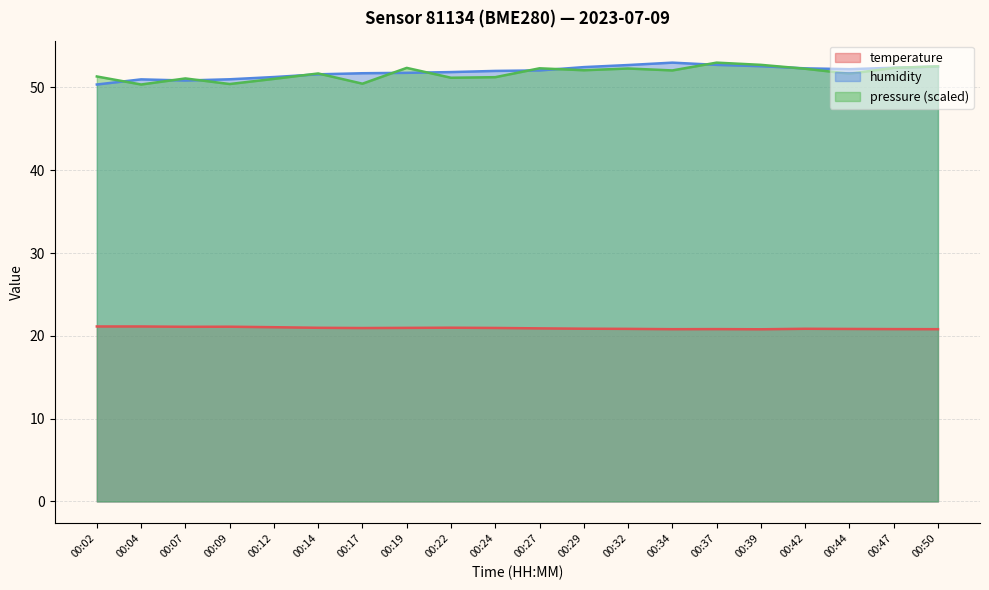

Does the chart have visible grid lines?

Yes